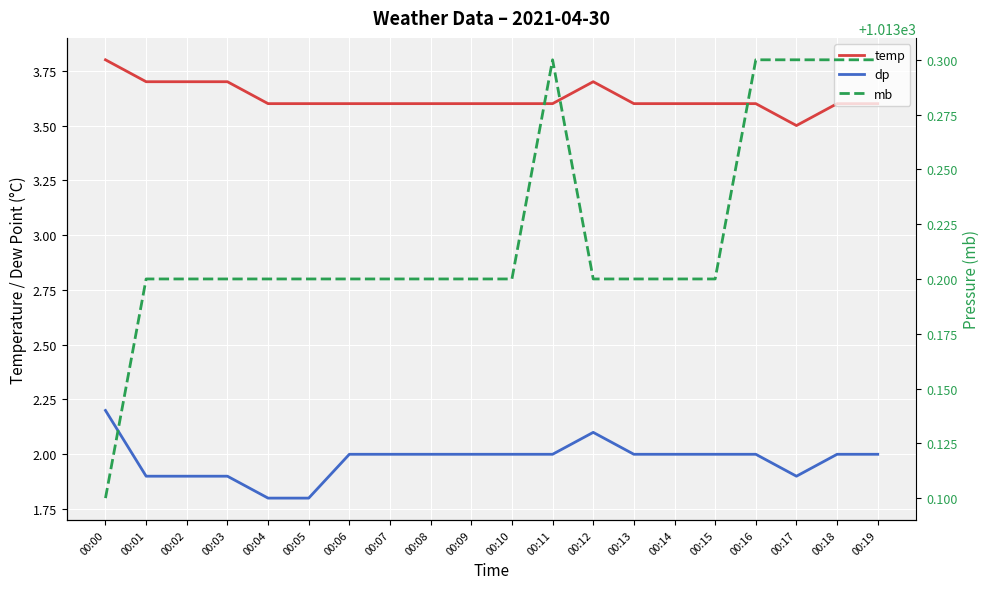

True or false: dp and temp cross at least once.

False